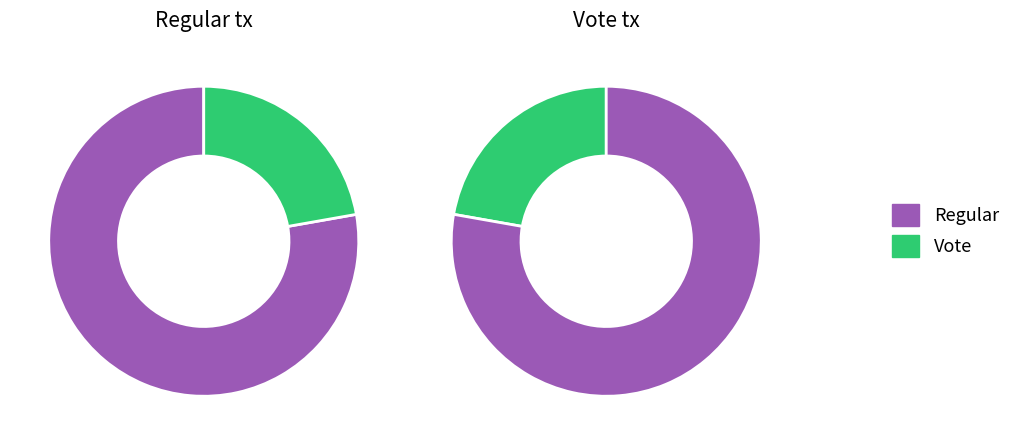

To the nearest percent, what portion does Vote represent?

22%